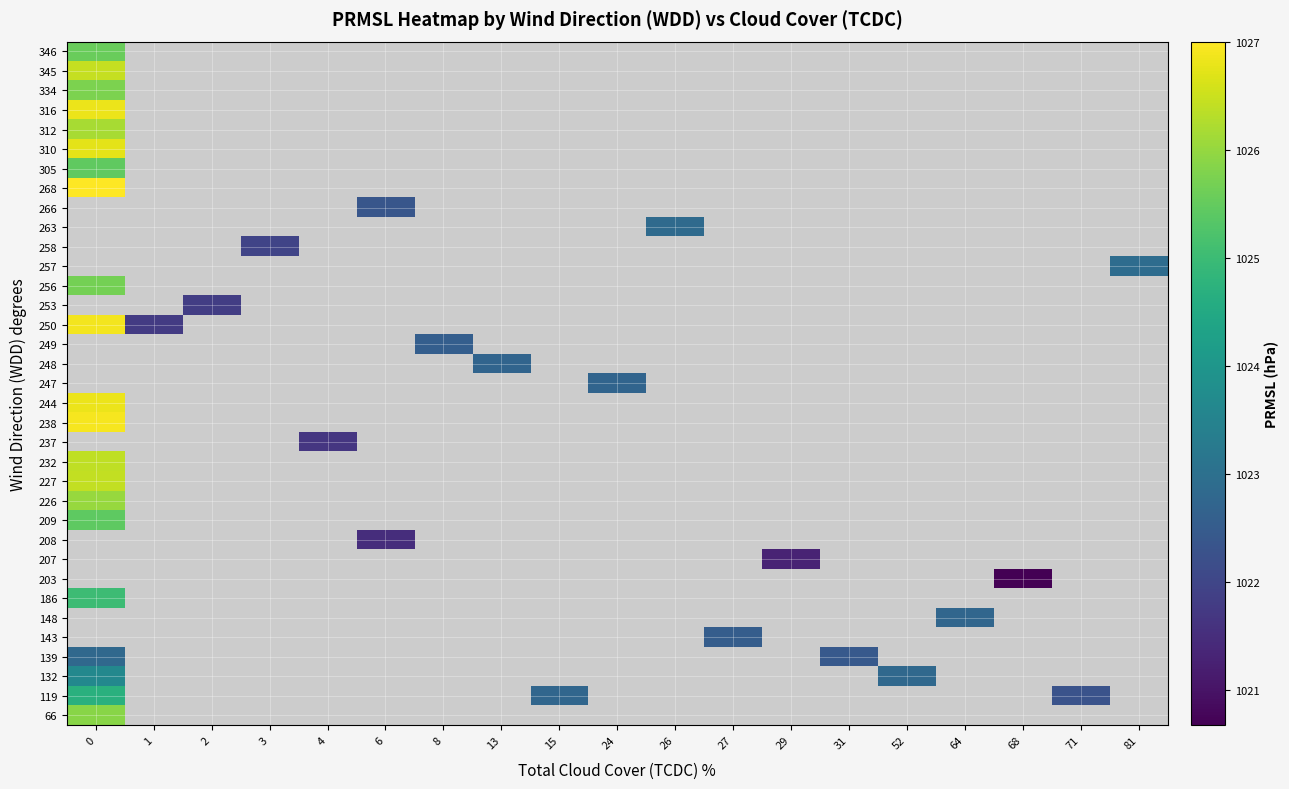

What is the greatest value displayed?

1027.0